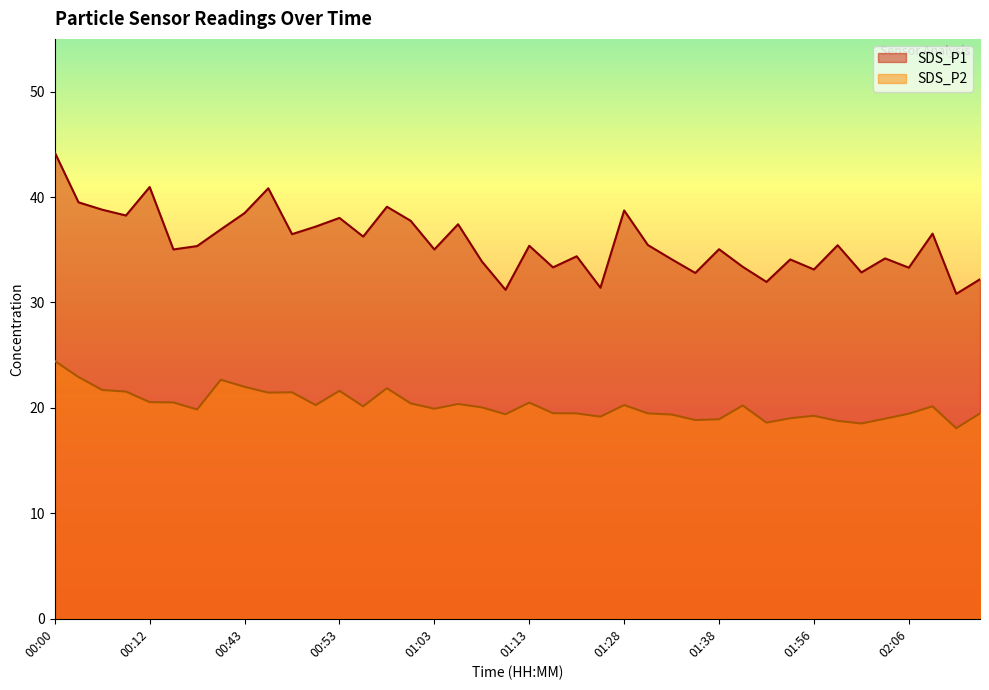

What is the minimum value for SDS_P2?

18.1